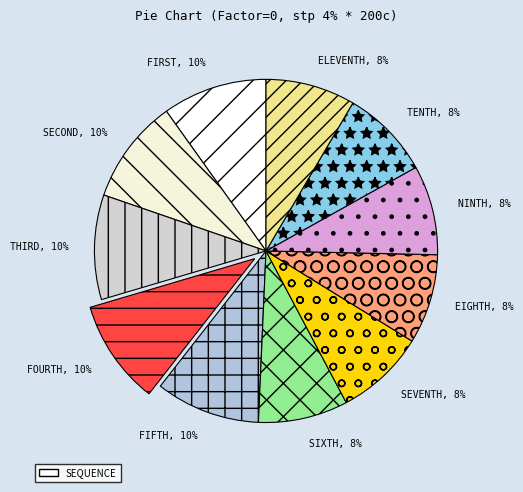

Combined, do EIGHTH and SEVENTH account for over 50%?

No